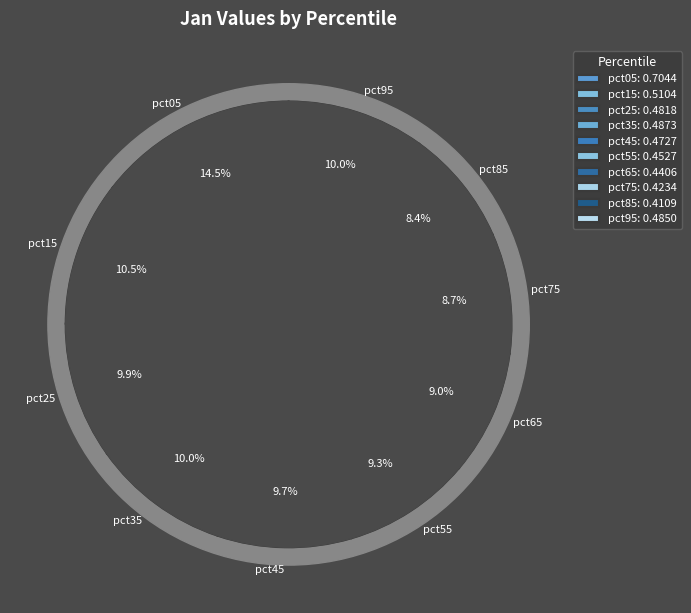

Combined, what portion of the pie is pct55 and pct45?

19.0%